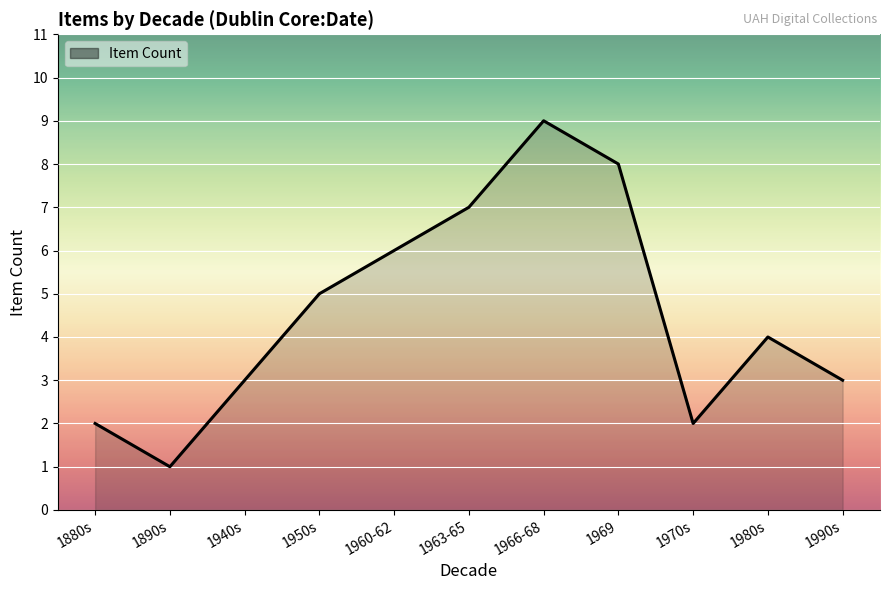

What position from the left is 1966-68?

7